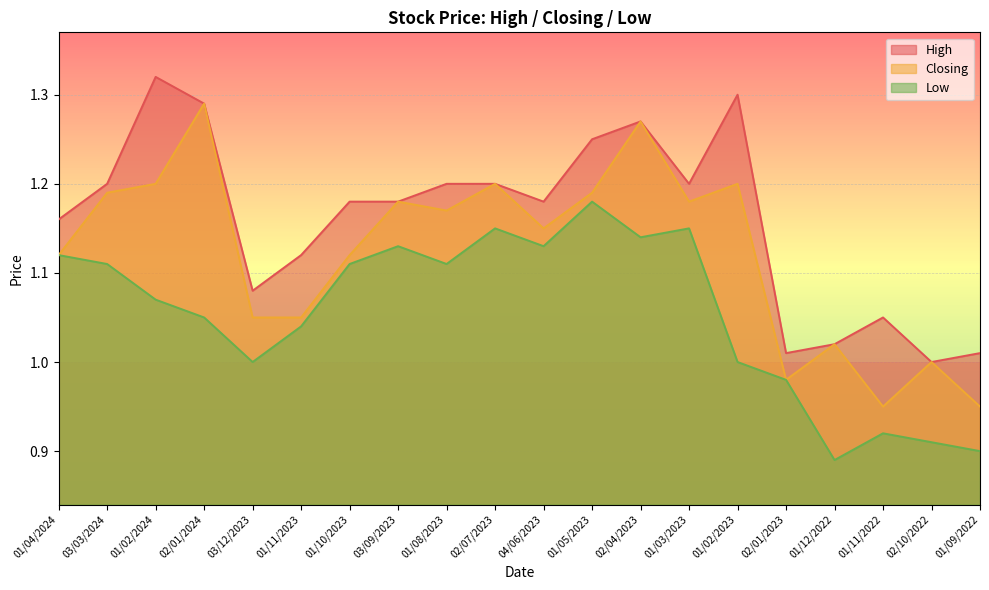

What is the sum of all High values?

23.2